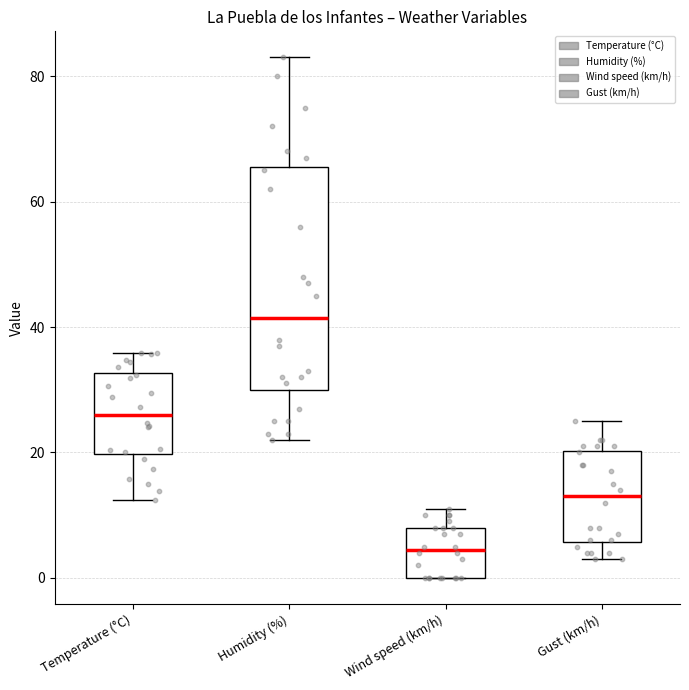

Reading left to right, read every box against the y-axis: the position of its median line, the range the box covers, and the ends of its whiskers. The values are not printed on the chart, so give them approximately, as read against the axis.

Temperature (°C): median 26, box 20 to 32, whiskers 12 to 36
Humidity (%): median 42, box 30 to 66, whiskers 22 to 84
Wind speed (km/h): median 4, box 0 to 8, whiskers 0 to 12
Gust (km/h): median 14, box 6 to 20, whiskers 4 to 26